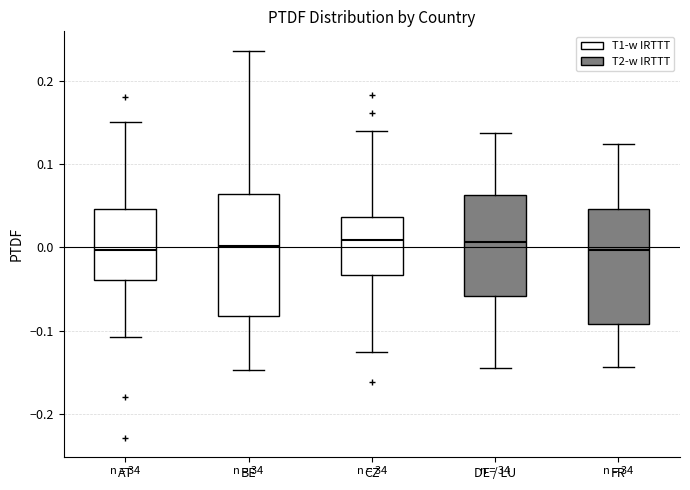

Reading left to right, read every box against the y-axis: the position of its median line, the range the box covers, and the ends of its whiskers. The values are not printed on the chart, so give them approximately, as read against the axis.

AT: median 0.00, box -0.04 to 0.05, whiskers -0.11 to 0.15
BE: median 0.00, box -0.08 to 0.06, whiskers -0.15 to 0.24
CZ: median 0.01, box -0.03 to 0.04, whiskers -0.13 to 0.14
DE / LU: median 0.01, box -0.06 to 0.06, whiskers -0.14 to 0.14
FR: median 0.00, box -0.09 to 0.05, whiskers -0.14 to 0.12